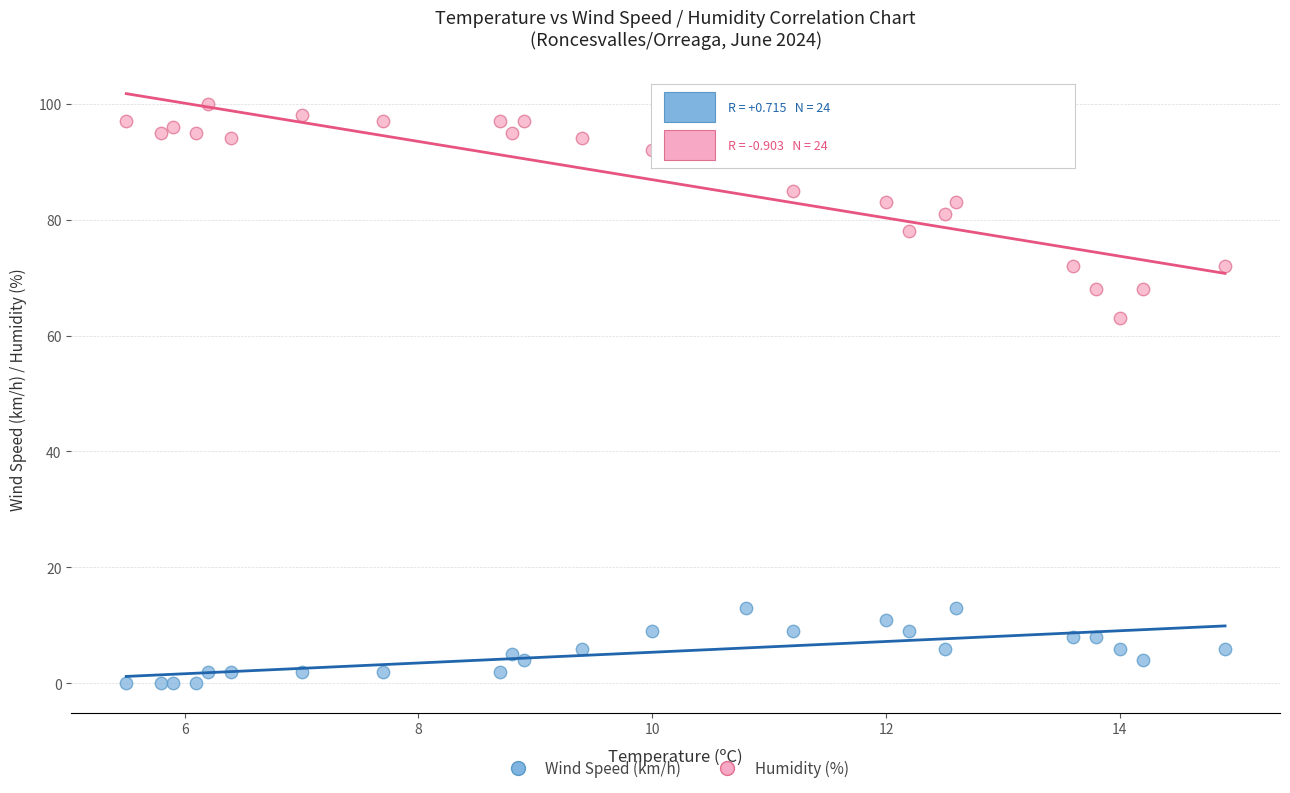

Which series reaches the minimum Y coordinate?

Wind Speed (km/h)